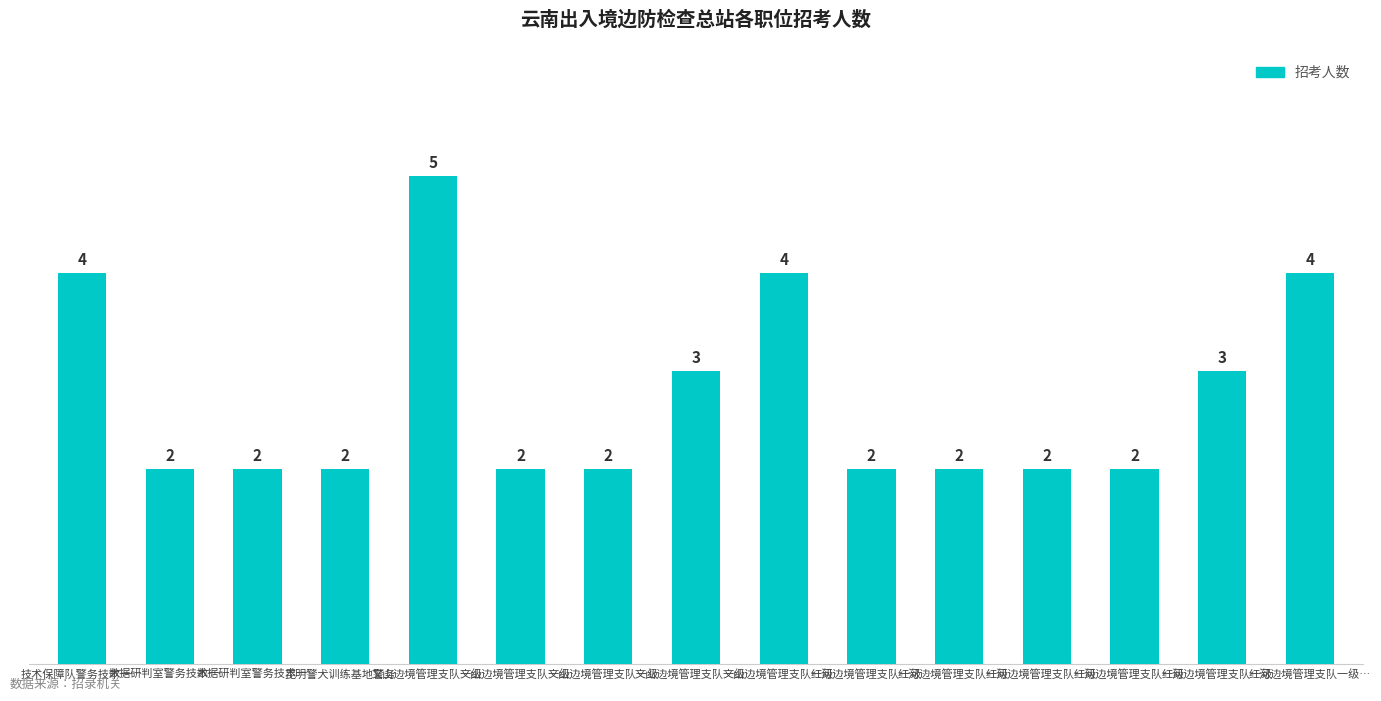

How many series are shown in this chart?

1